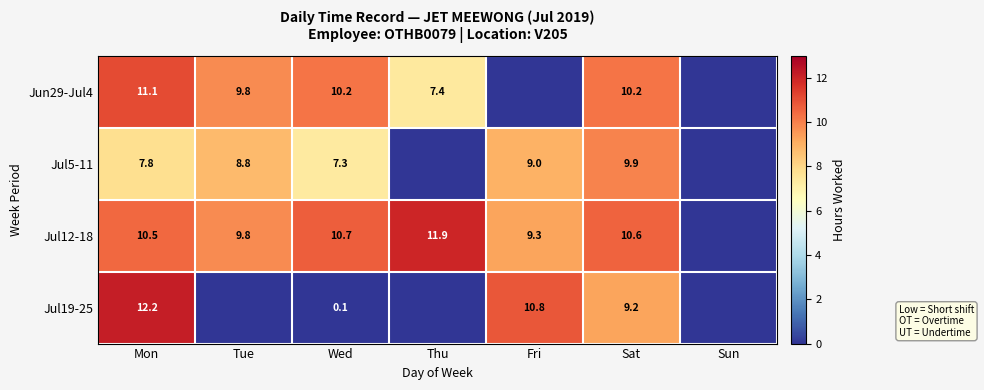

What is the difference between the highest and lowest values at Sat?

1.4